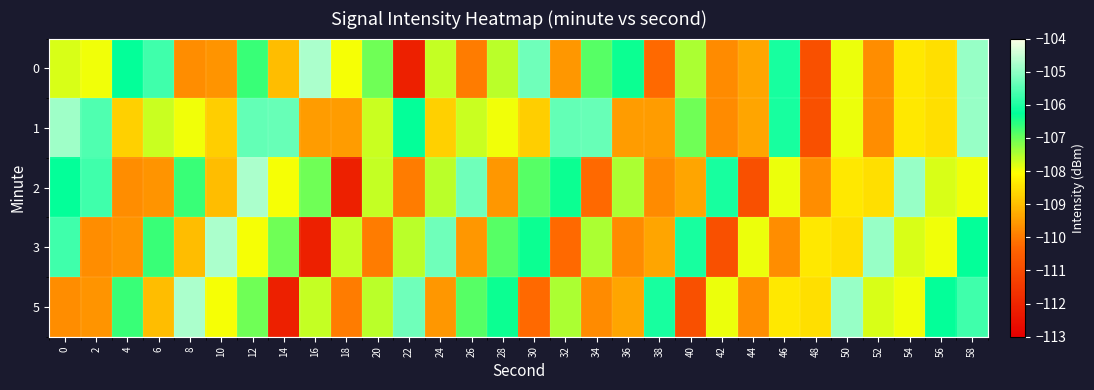

Reading left to right, what are all the values shown in this chart?

0: 0=-107.8	2=-108.0	4=-106.2	6=-105.7	8=-109.7	10=-109.6	12=-106.7	14=-109.0	16=-104.8	18=-108.0	20=-107.1	22=-112.1	24=-107.6	26=-110.0	28=-107.6	30=-105.3	32=-109.6	34=-106.9	36=-106.3	38=-110.2	40=-107.5	42=-109.7	44=-109.4	46=-106.1	48=-110.9	50=-107.9	52=-109.7	54=-108.4	56=-108.5	58=-104.9
1: 0=-104.9	2=-105.6	4=-108.7	6=-107.7	8=-107.9	10=-108.8	12=-105.4	14=-105.3	16=-109.5	18=-109.5	20=-107.7	22=-106.2	24=-108.7	26=-107.7	28=-107.9	30=-108.8	32=-105.4	34=-105.3	36=-109.5	38=-109.5	40=-107.1	42=-109.7	44=-109.4	46=-106.1	48=-110.9	50=-107.9	52=-109.7	54=-108.4	56=-108.5	58=-104.9
2: 0=-106.2	2=-105.7	4=-109.7	6=-109.6	8=-106.7	10=-109.0	12=-104.8	14=-108.0	16=-107.1	18=-112.1	20=-107.6	22=-110.0	24=-107.6	26=-105.3	28=-109.6	30=-106.9	32=-106.3	34=-110.2	36=-107.5	38=-109.7	40=-109.4	42=-106.1	44=-110.9	46=-107.9	48=-109.7	50=-108.4	52=-108.5	54=-104.9	56=-107.8	58=-108.0
3: 0=-105.7	2=-109.7	4=-109.6	6=-106.7	8=-109.0	10=-104.8	12=-108.0	14=-107.1	16=-112.1	18=-107.6	20=-110.0	22=-107.6	24=-105.3	26=-109.6	28=-106.9	30=-106.3	32=-110.2	34=-107.5	36=-109.7	38=-109.4	40=-106.1	42=-110.9	44=-107.9	46=-109.7	48=-108.4	50=-108.5	52=-104.9	54=-107.8	56=-108.0	58=-106.2
5: 0=-109.7	2=-109.6	4=-106.7	6=-109.0	8=-104.8	10=-108.0	12=-107.1	14=-112.1	16=-107.6	18=-110.0	20=-107.6	22=-105.3	24=-109.6	26=-106.9	28=-106.3	30=-110.2	32=-107.5	34=-109.7	36=-109.4	38=-106.1	40=-110.9	42=-107.9	44=-109.7	46=-108.4	48=-108.5	50=-104.9	52=-107.8	54=-108.0	56=-106.2	58=-105.7